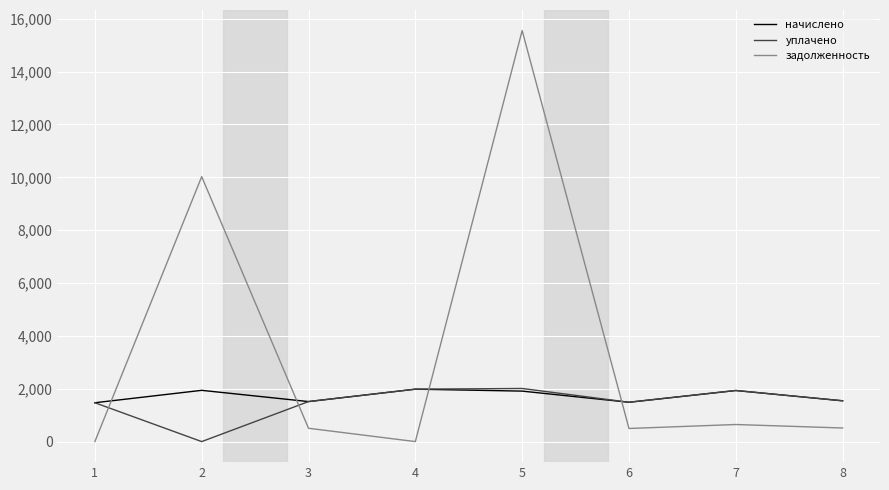

At which category is the sum across all series the highest?

5